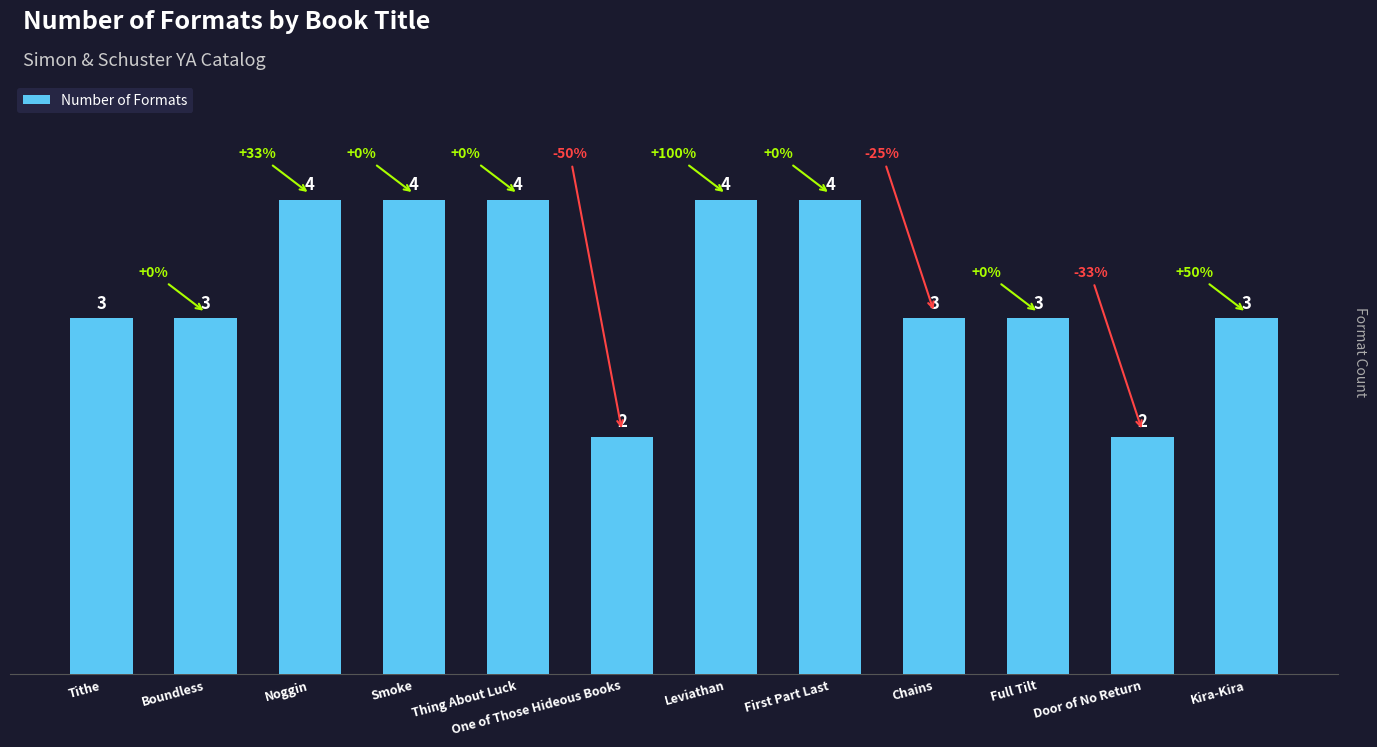

What value does the data have at Leviathan?

4